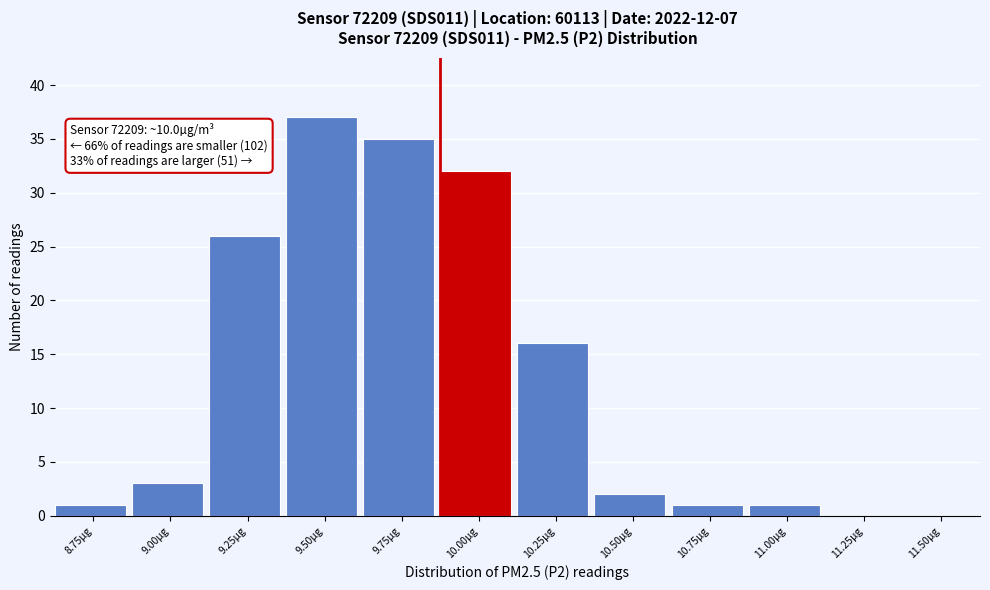

Reading right to left, list all the values displayed in this chart.

11.50µg=0	11.25µg=0	11.00µg=1	10.75µg=1	10.50µg=2	10.25µg=16	10.00µg=32	9.75µg=35	9.50µg=37	9.25µg=26	9.00µg=3	8.75µg=1